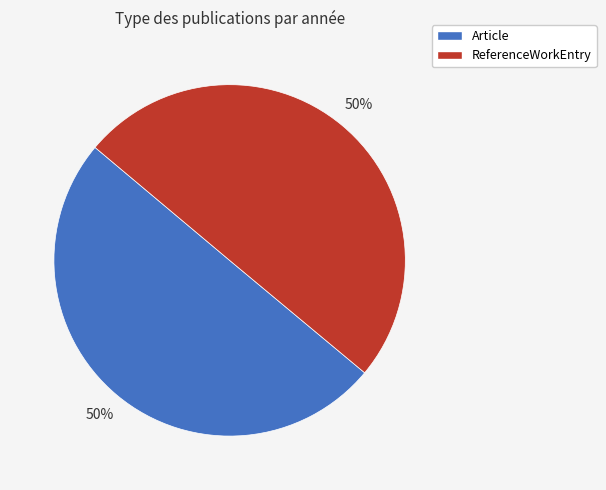

To the nearest percent, what is the average slice percentage?

50%